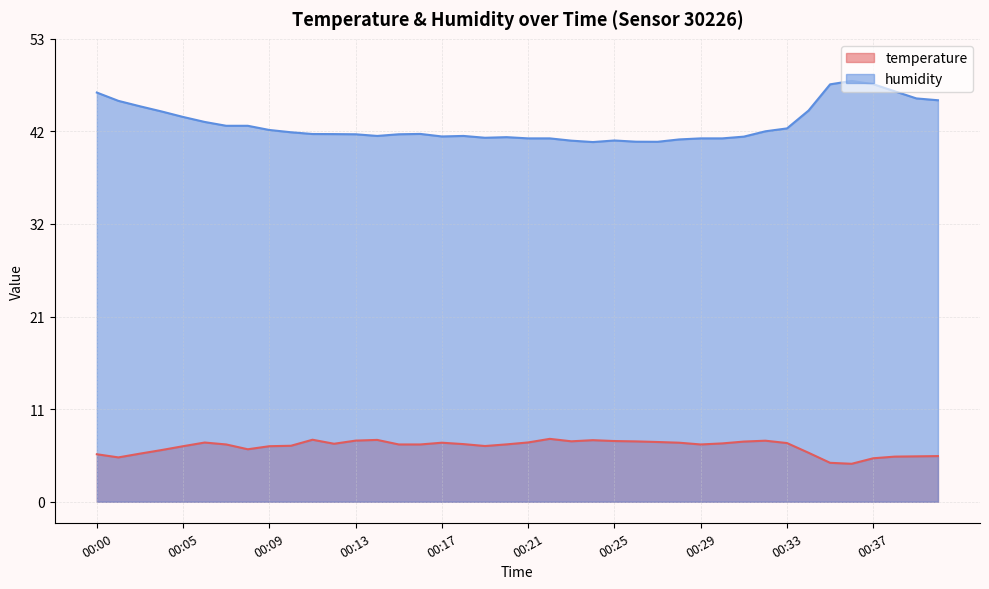

True or false: temperature and humidity cross at least once.

False